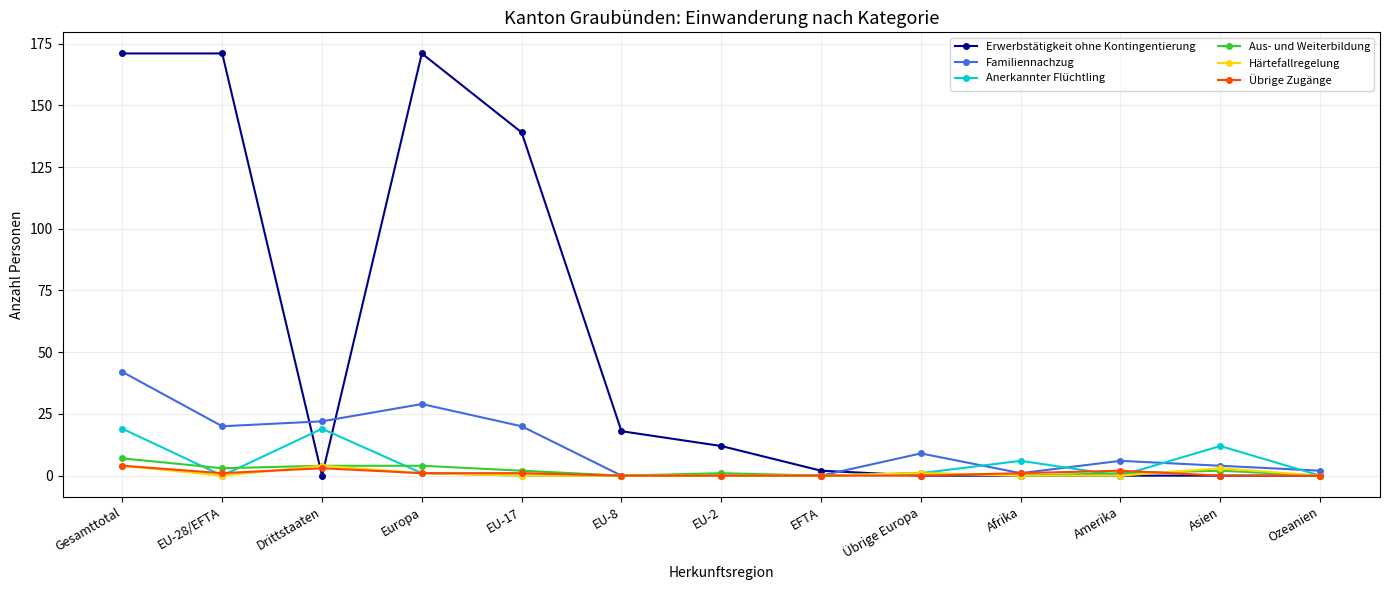

Does the chart have visible grid lines?

Yes